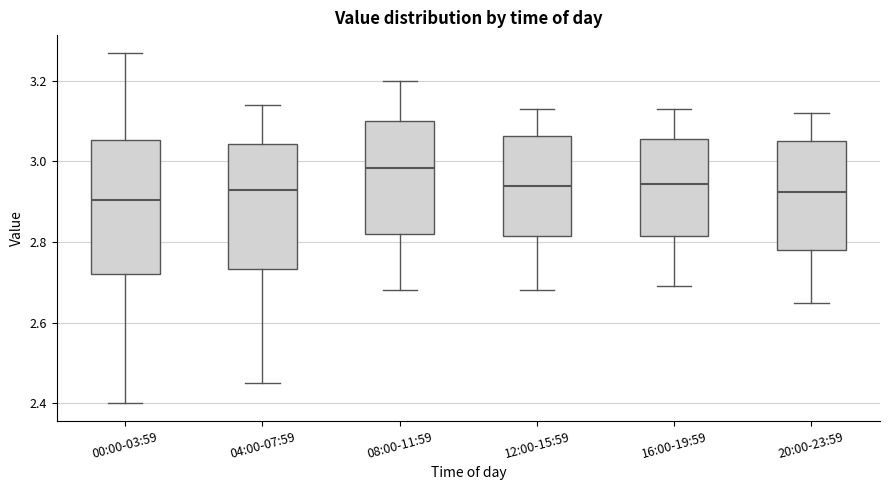

Where does the lower whisker of the box for 00:00-03:59 end on the y-axis? The values are not printed on the chart, so give them approximately, as read against the axis.

2.40